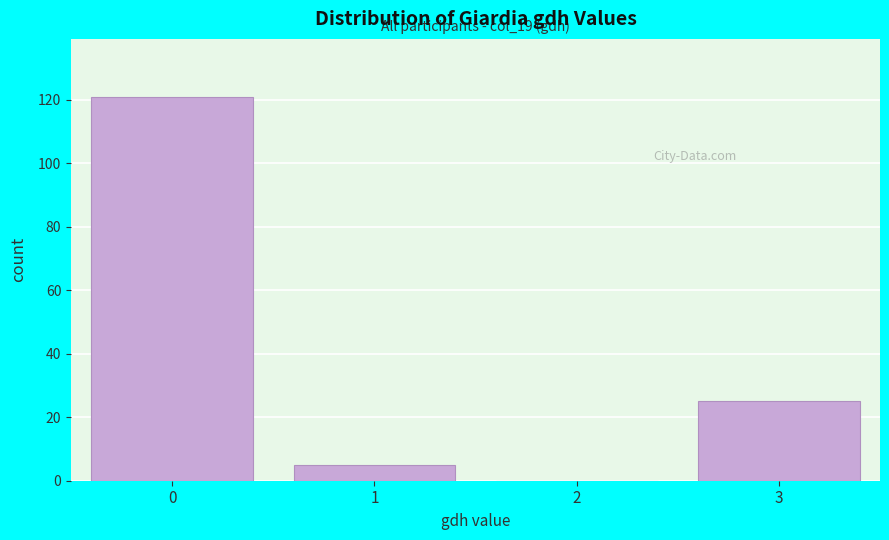

Reading left to right, what are all the values shown in this chart?

0=121	1=5	2=0	3=25